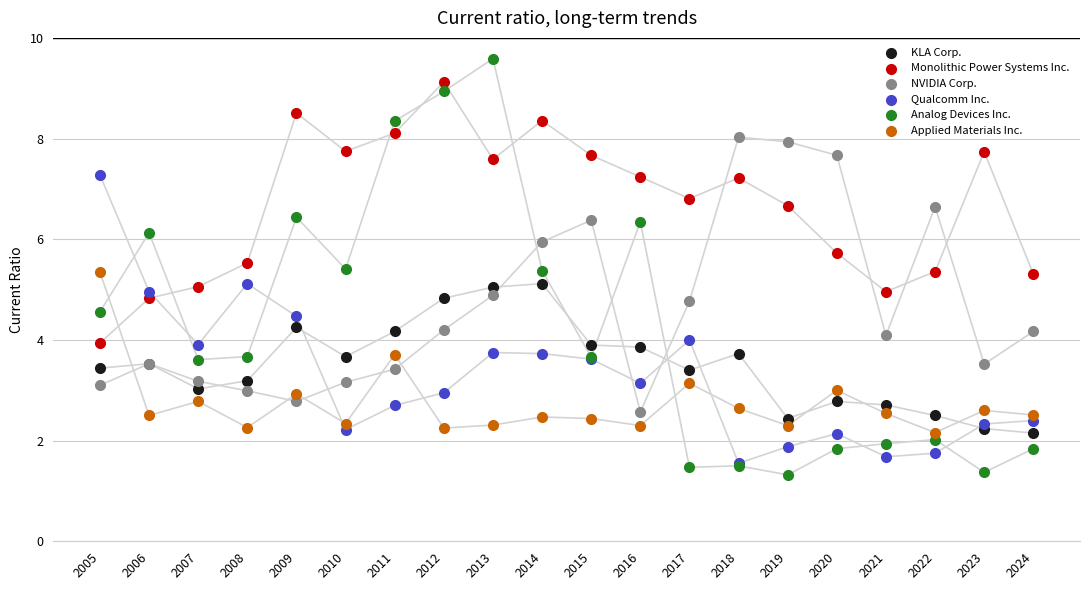

Which series reaches the maximum Y coordinate?

Analog Devices Inc.